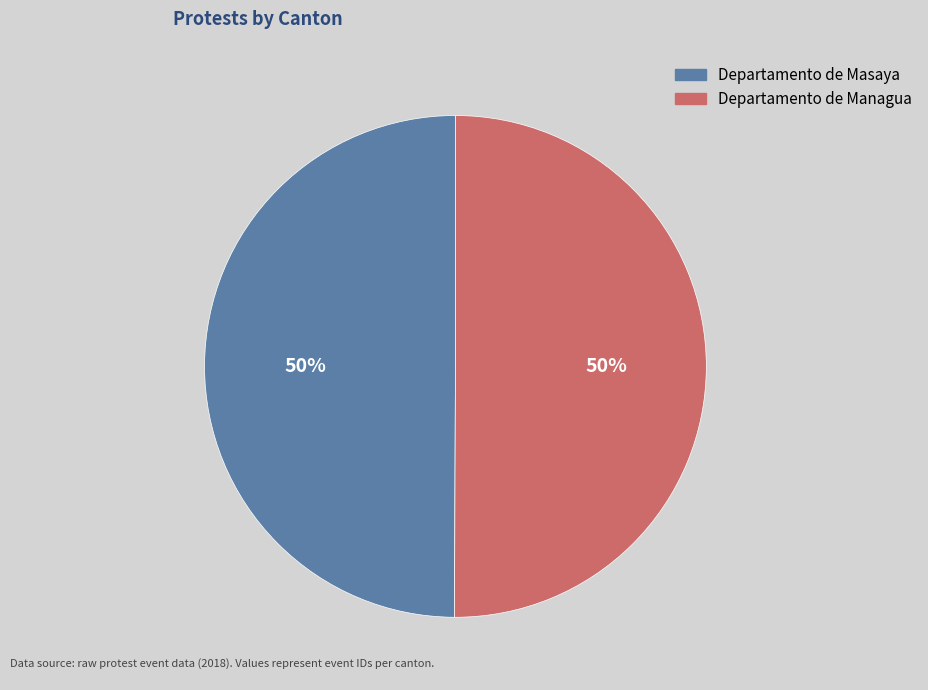

How many segments does this pie chart have?

2